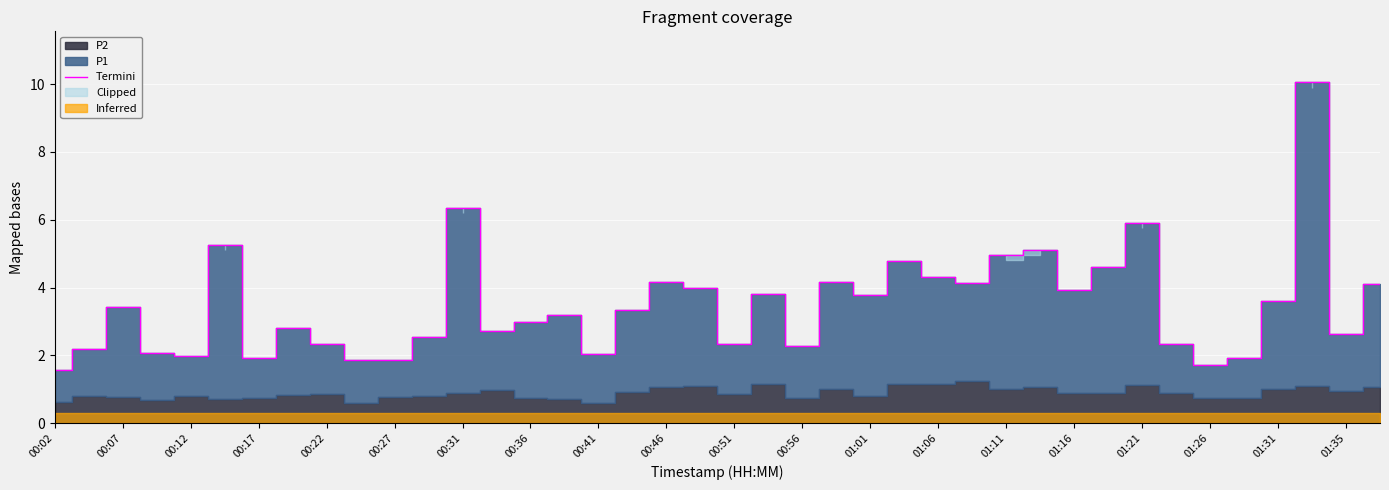

The value of Termini at 00:46 is 4.2. True or false?

True